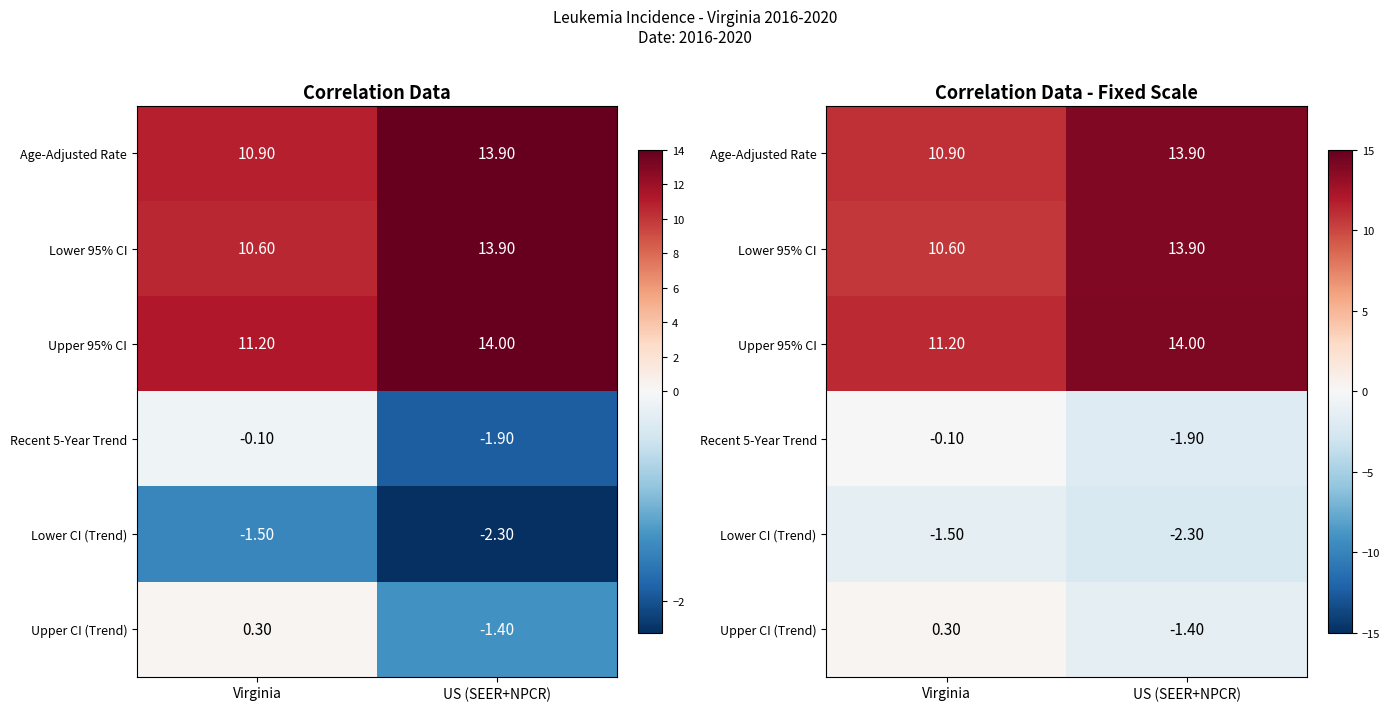

At how many categories does at least one series exceed 10?

2